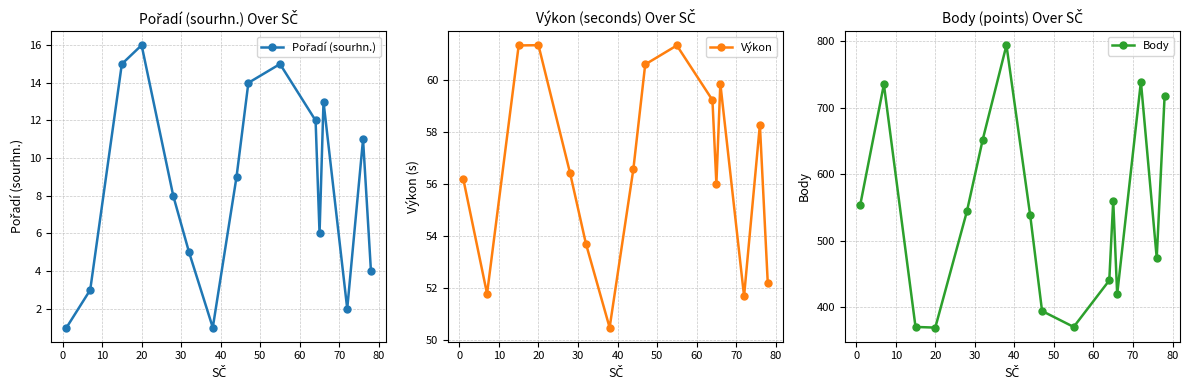

What is the value of the Výkon point at the 9th from the left?

60.6